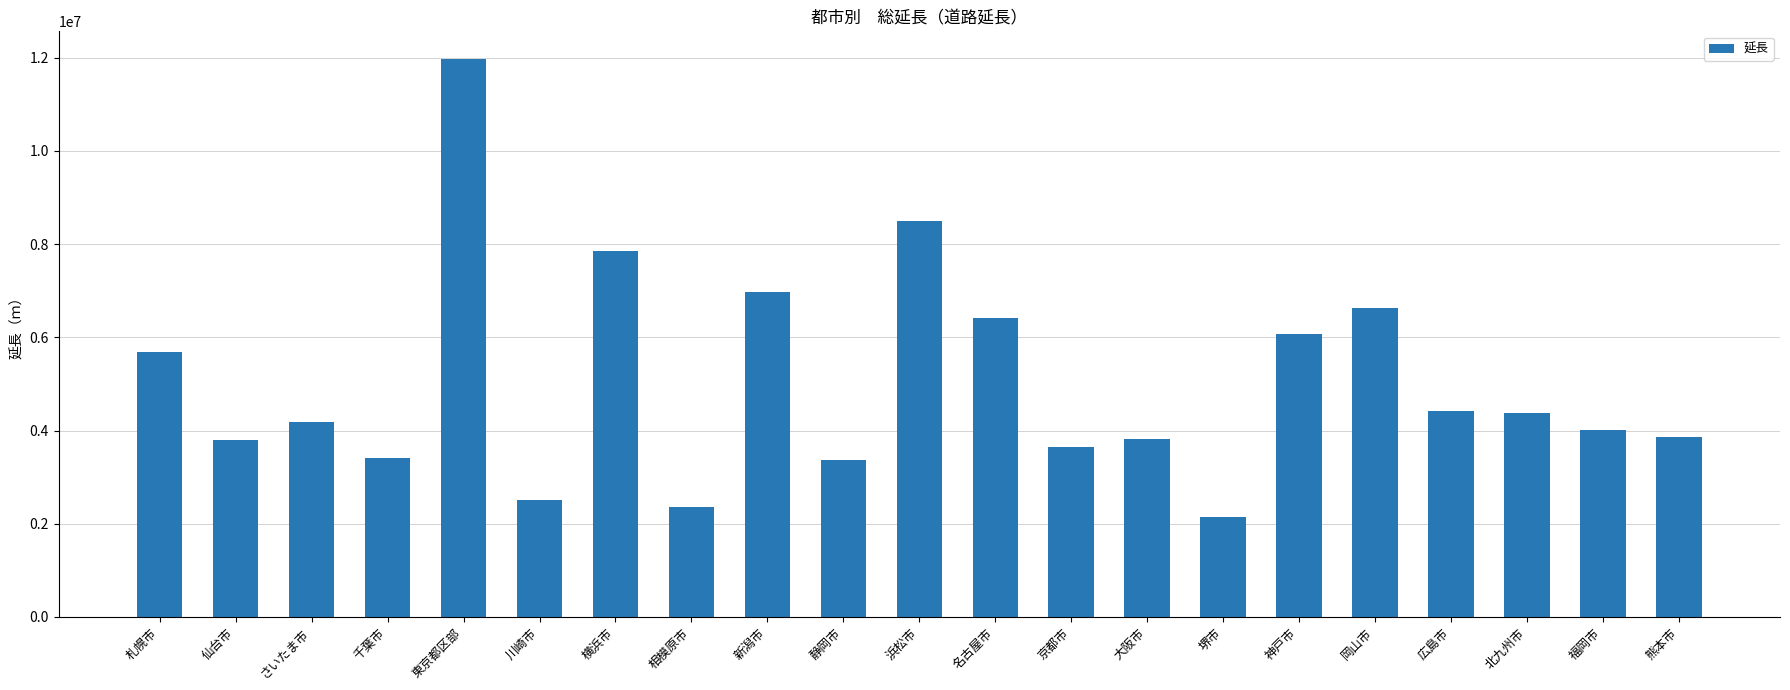

Approximately how many times larger is the value at 大阪市 compared to 相模原市?

1.6